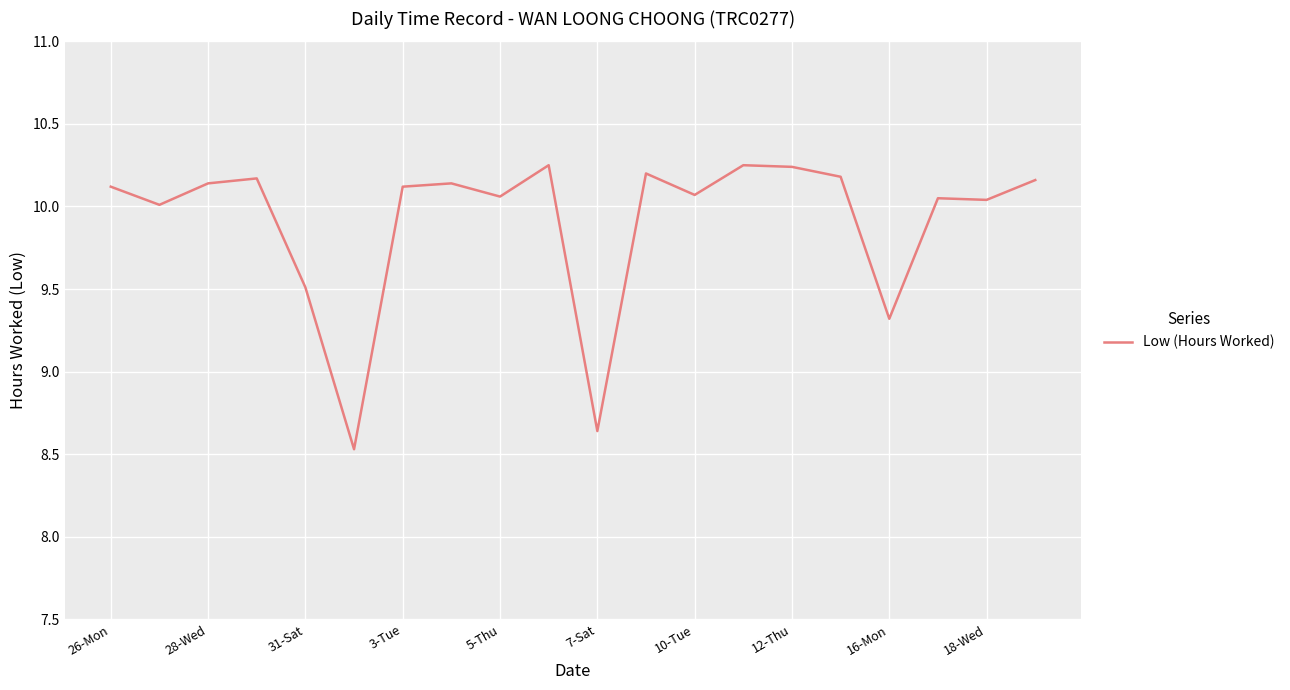

What is the smallest value displayed?

8.5